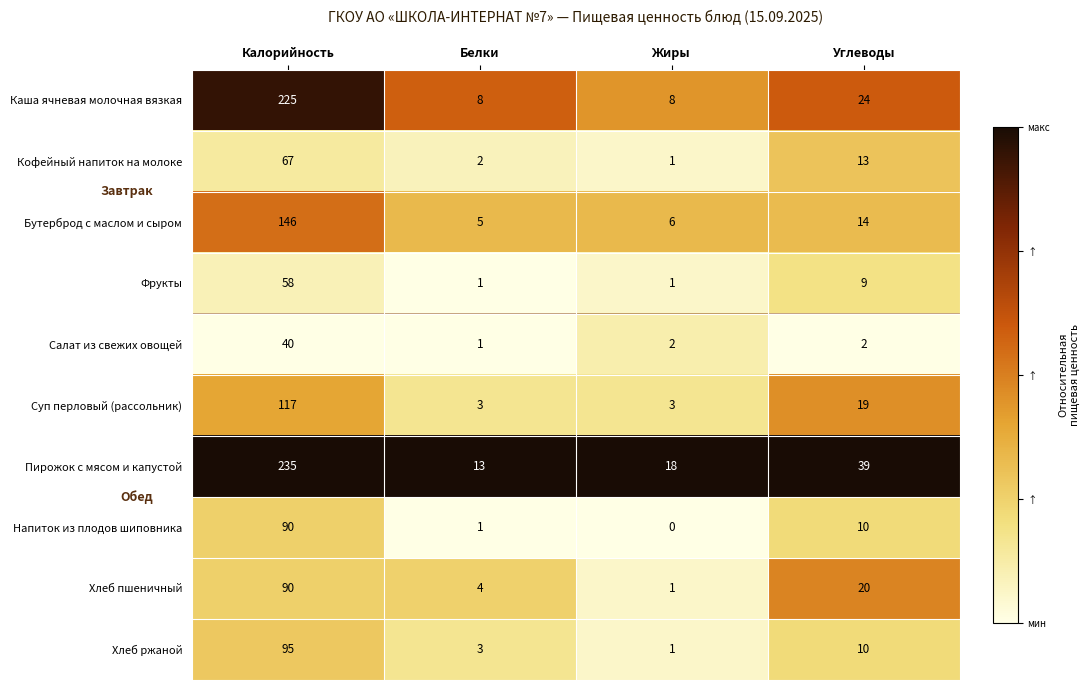

Which series has the largest total across all categories?

Пирожок с мясом и капустой